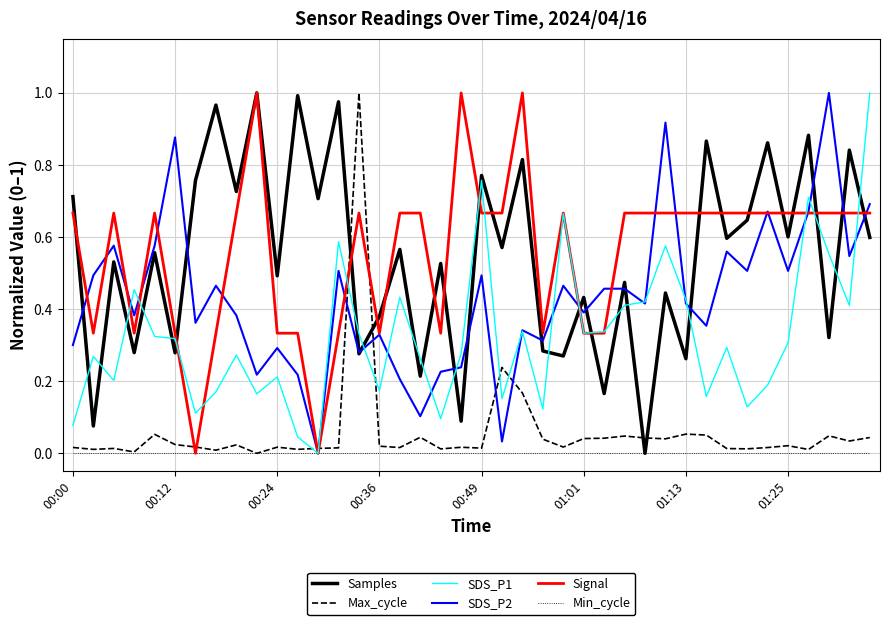

What are all the series names shown in the legend?

Samples, Max_cycle, SDS_P1, SDS_P2, Signal, Min_cycle